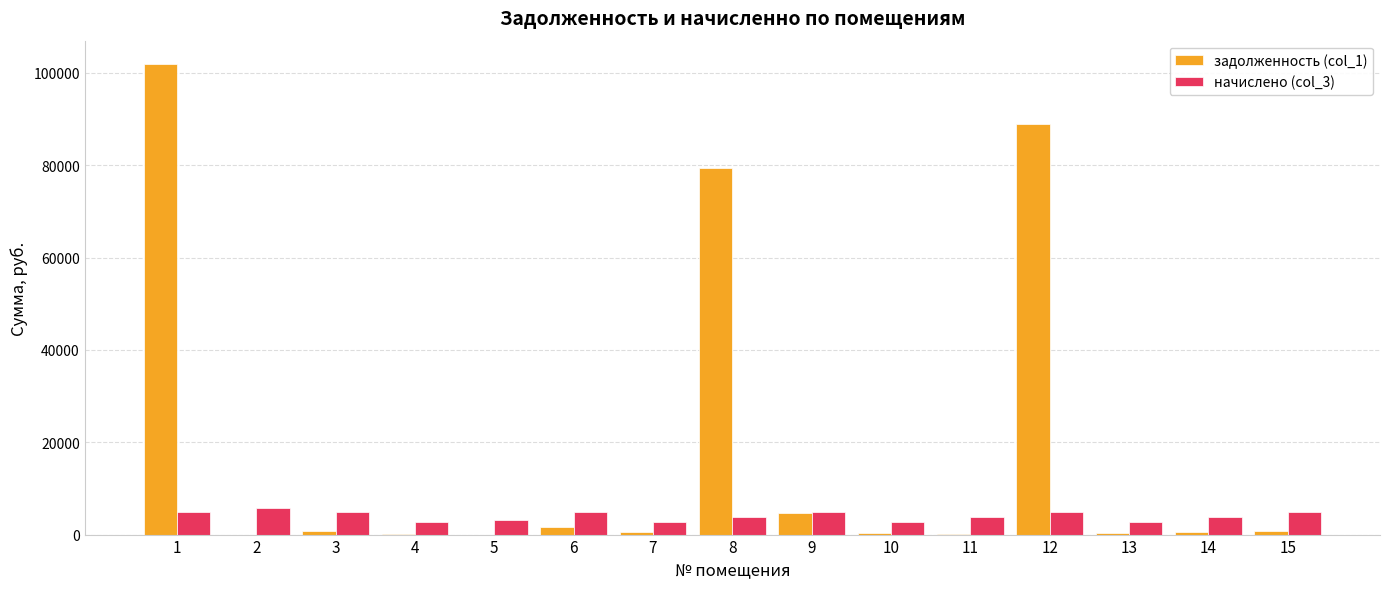

Where does the задолженность (col_1) series first go above 641?

1